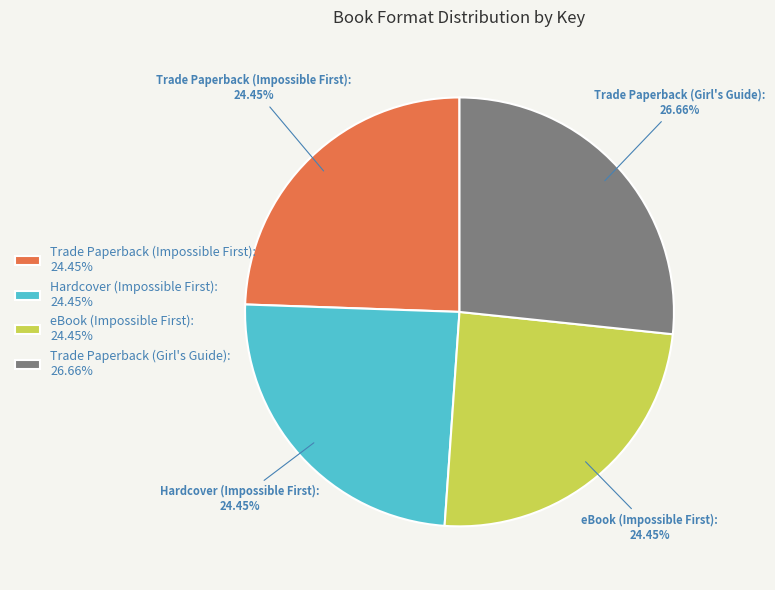

Which category has the biggest portion of the pie?

Trade Paperback (Girl's Guide)